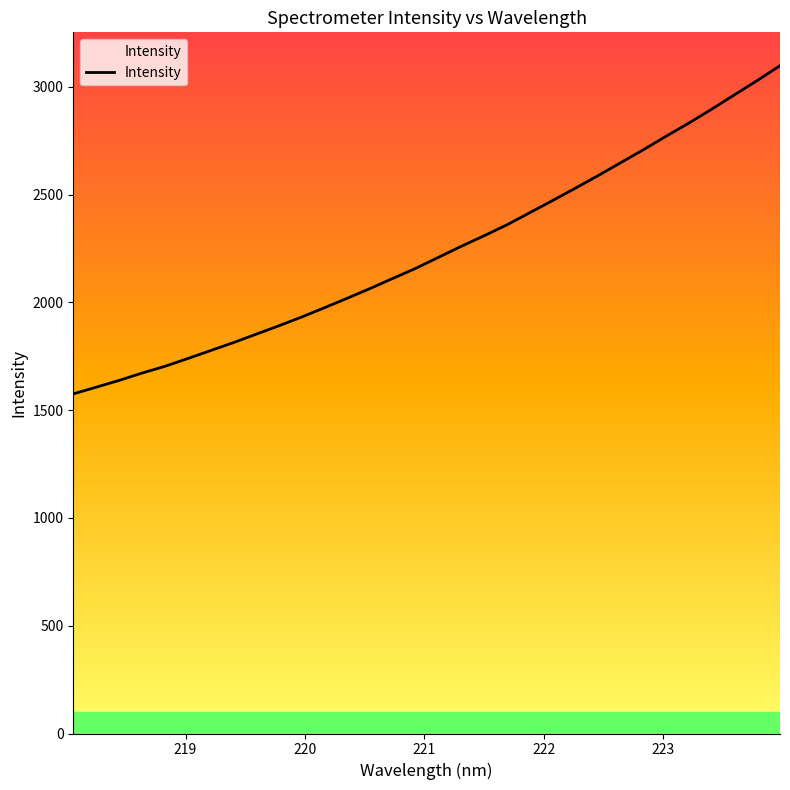

What is the smallest value displayed?

1575.2